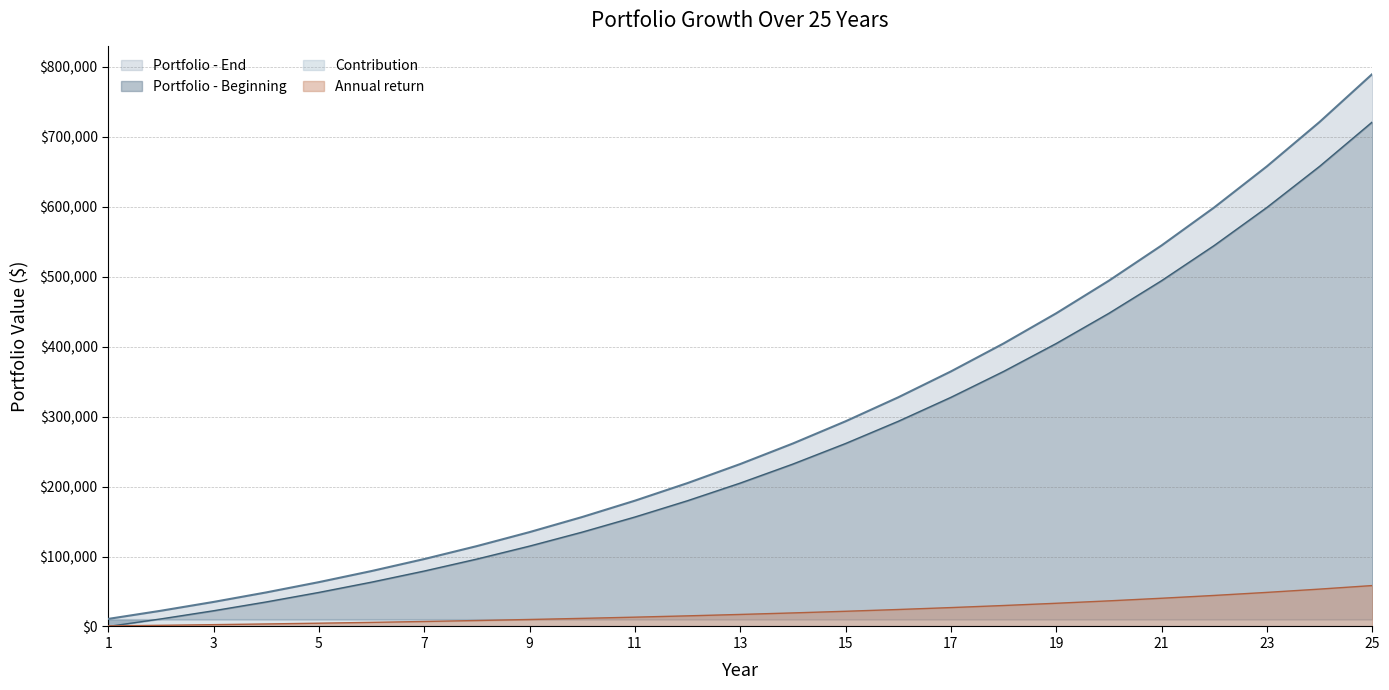

The value of Annual return at 13 is 17196.2. True or false?

True